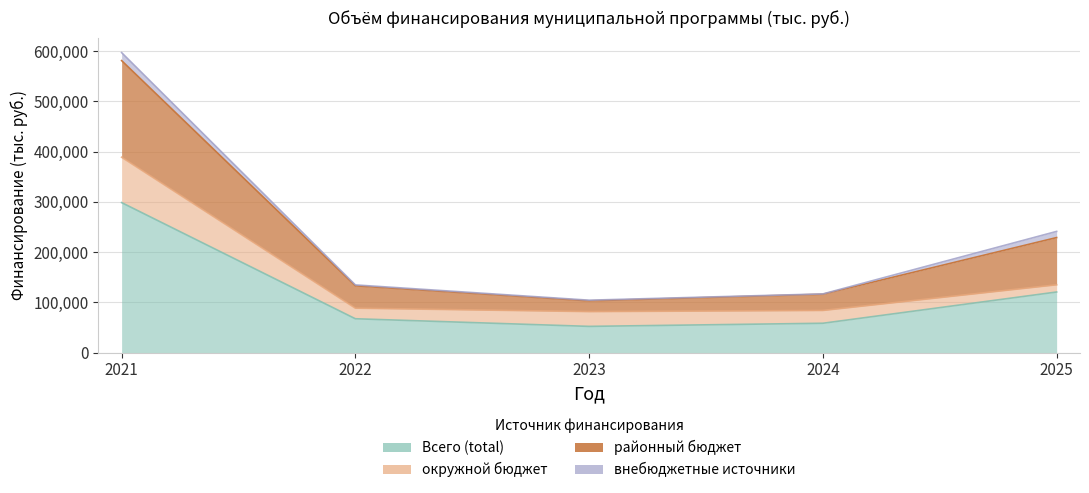

Is it true that Всего (total) equals 67334.9 at 2022?

True